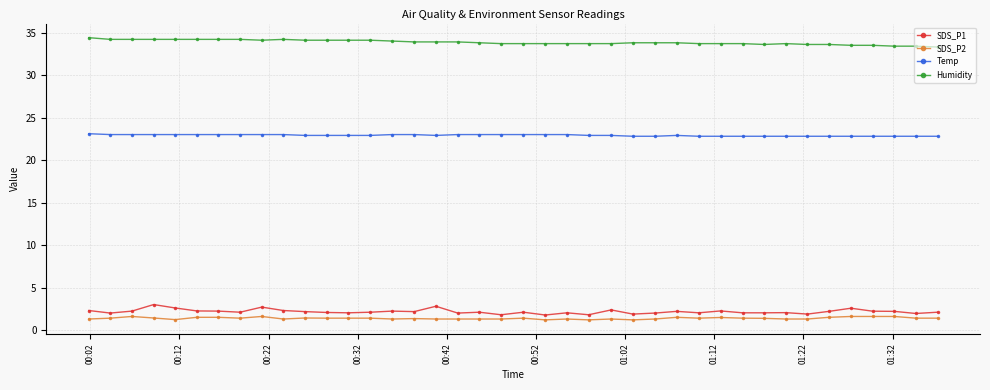

What is the maximum value for Humidity?

34.4